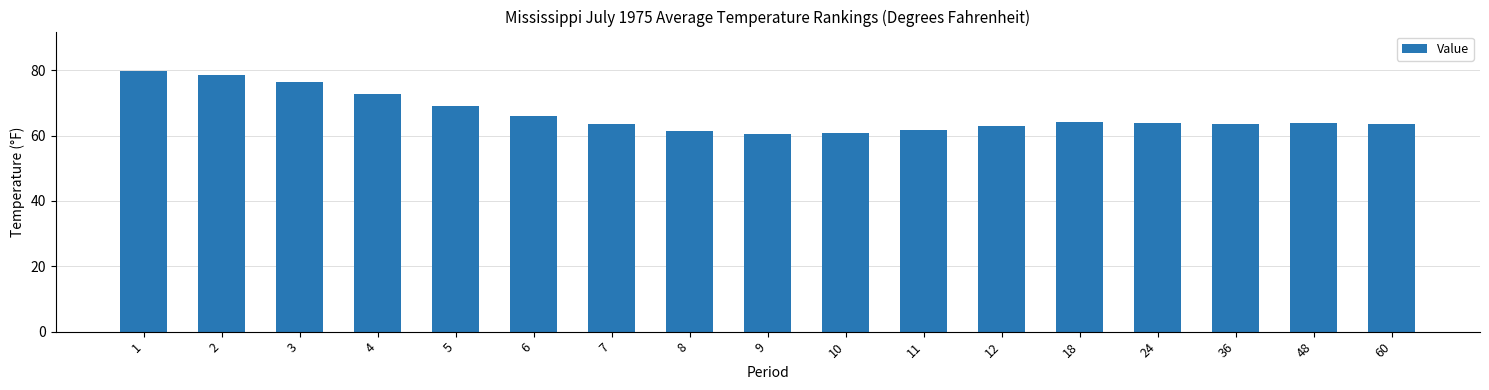

What is the sum of the values at 60 and 12?

126.6